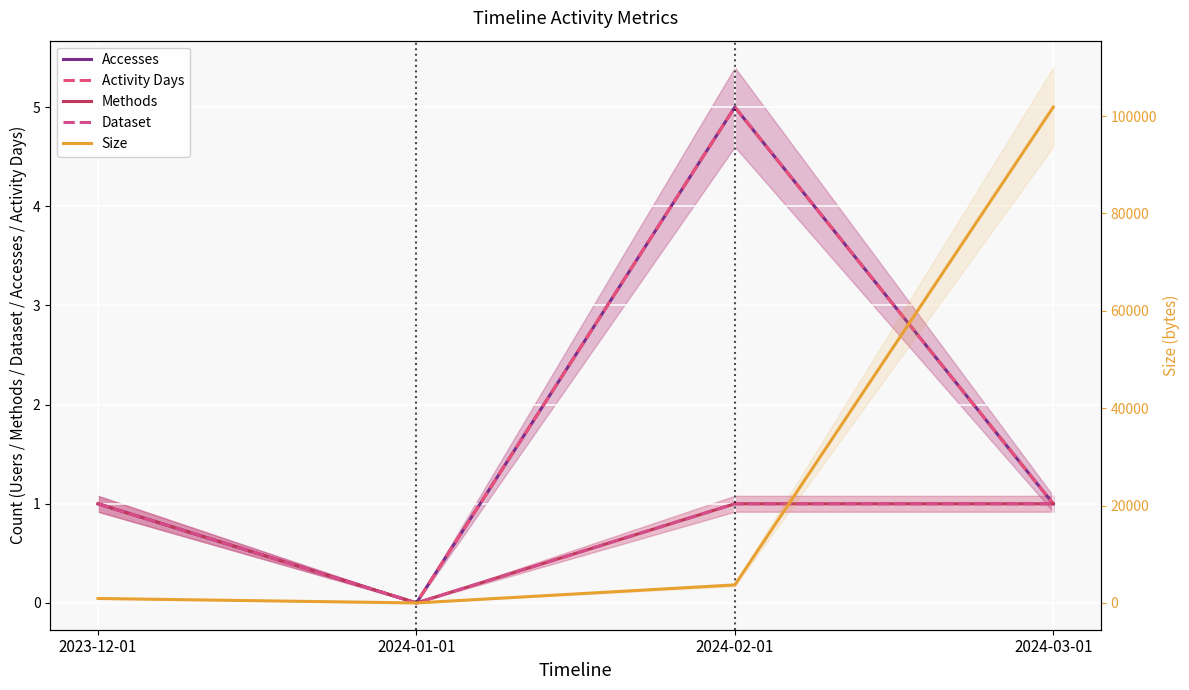

Which series has the widest spread of values?

Size